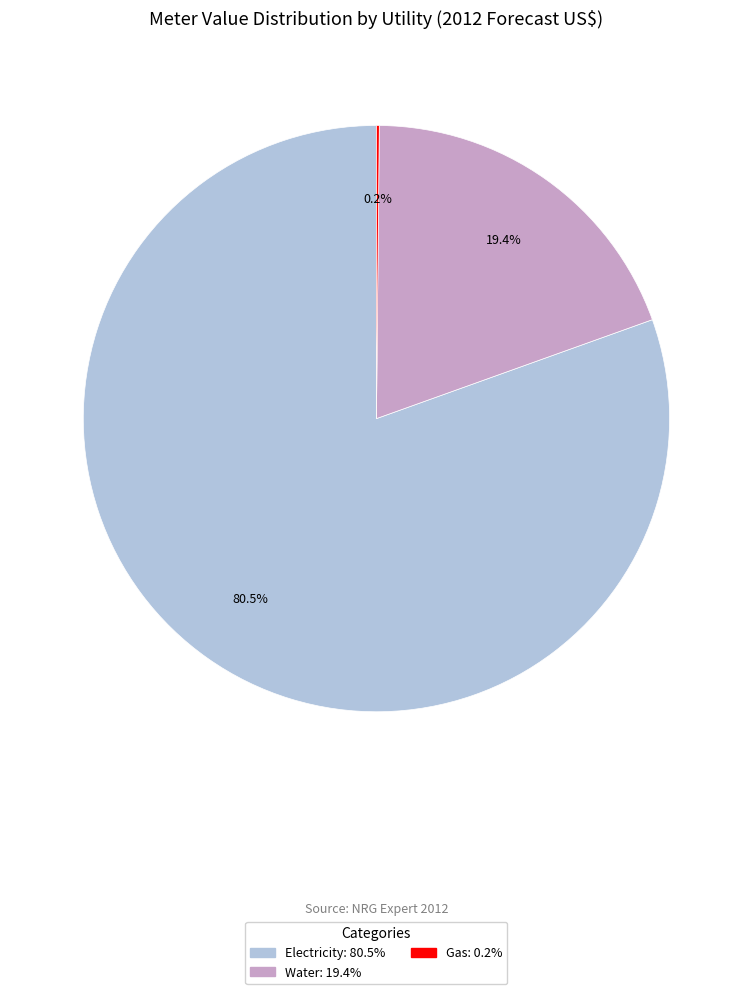

Does Electricity account for over 50% of the chart?

Yes